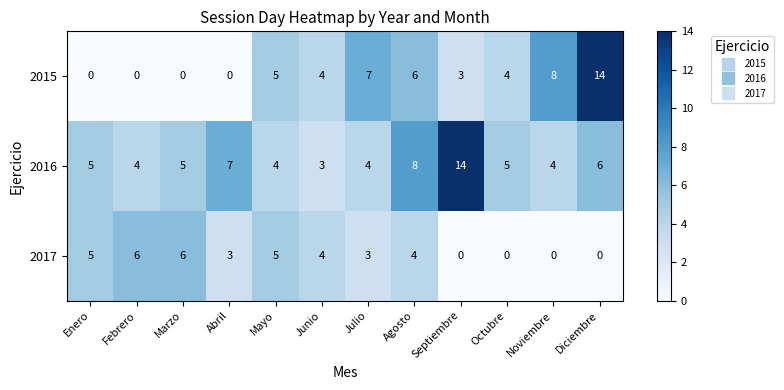

How many 2017 values are between 0 and 5?

10